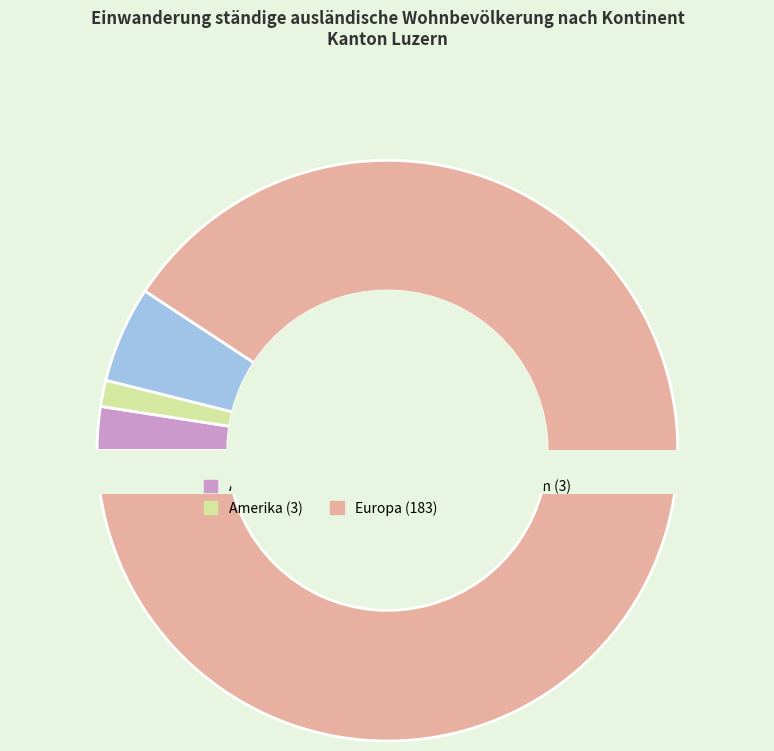

Does Amerika represent more than half of the total?

No